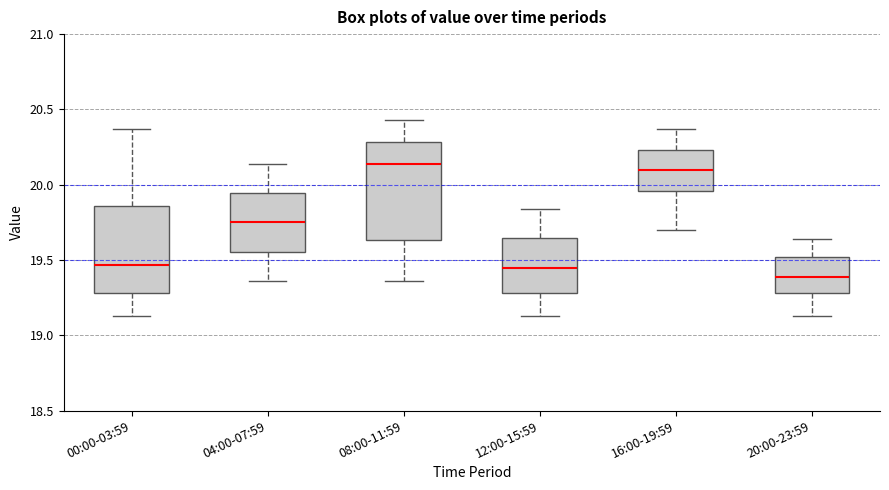

Where is the lower edge of the box for 08:00-11:59 on the y-axis? The values are not printed on the chart, so give them approximately, as read against the axis.

19.65